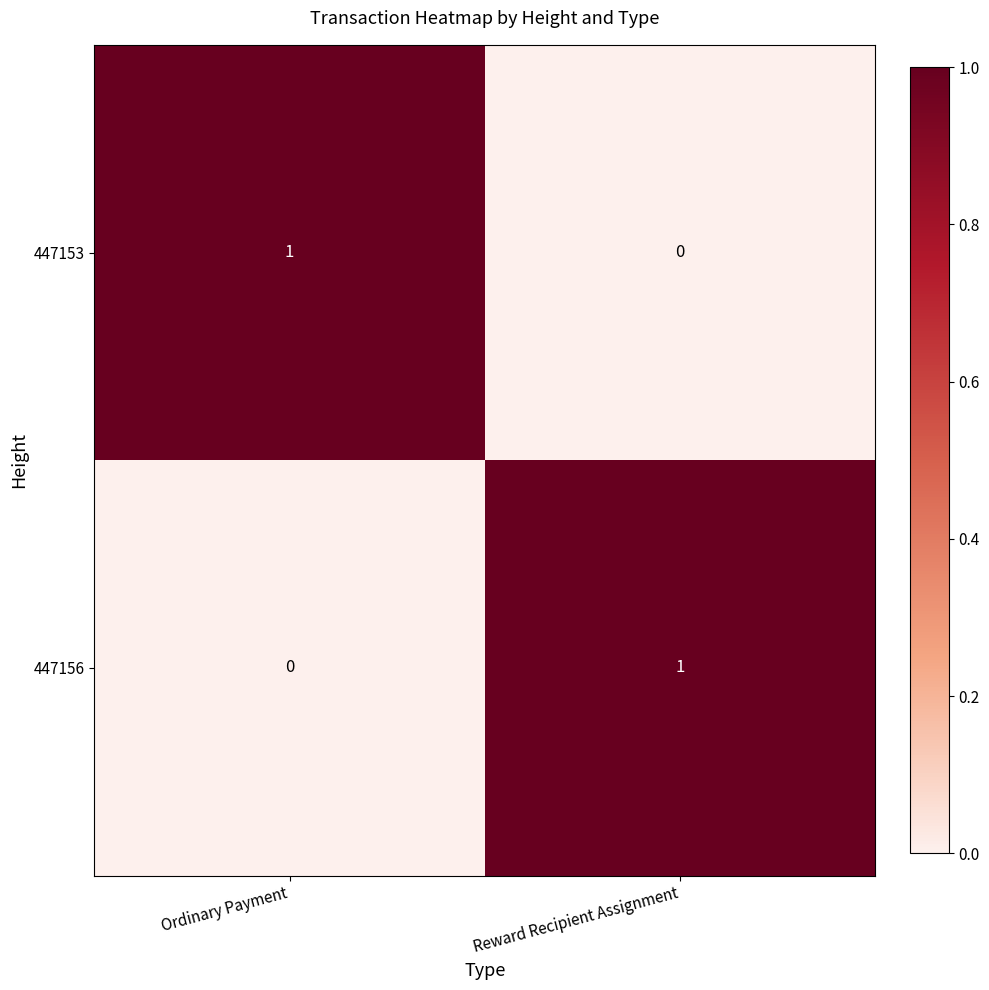

The 447153 series shows 1 at Ordinary Payment. True or false?

True